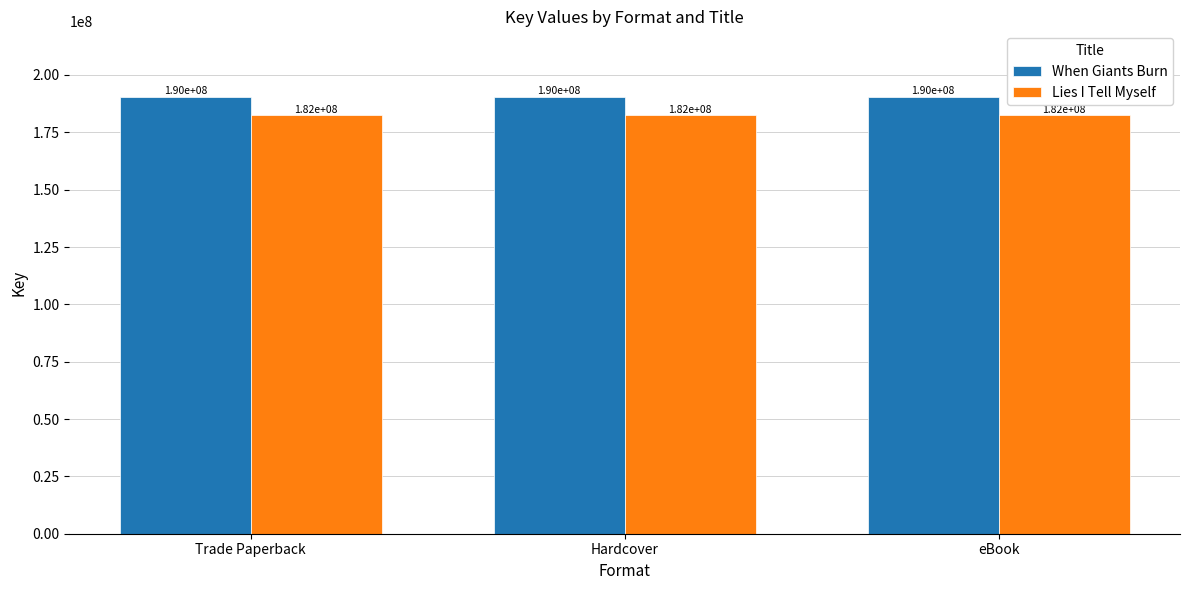

What is the spread (max minus min) of values at eBook?

8001272